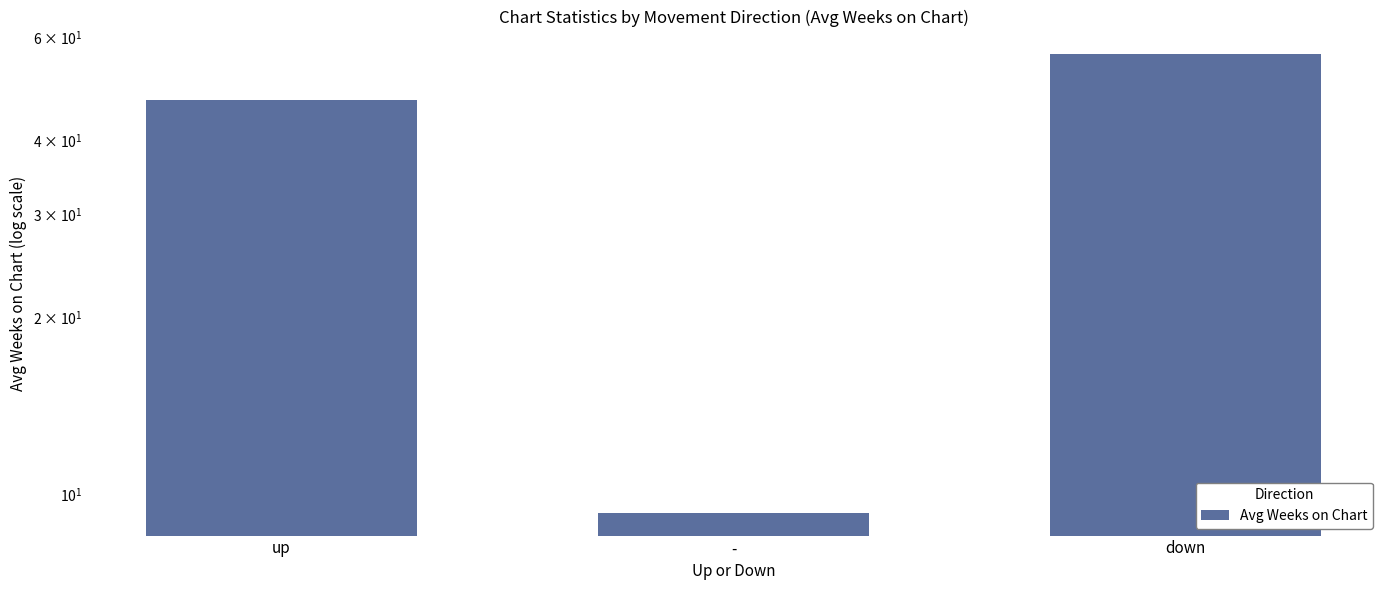

Count the number of data series in this chart.

1